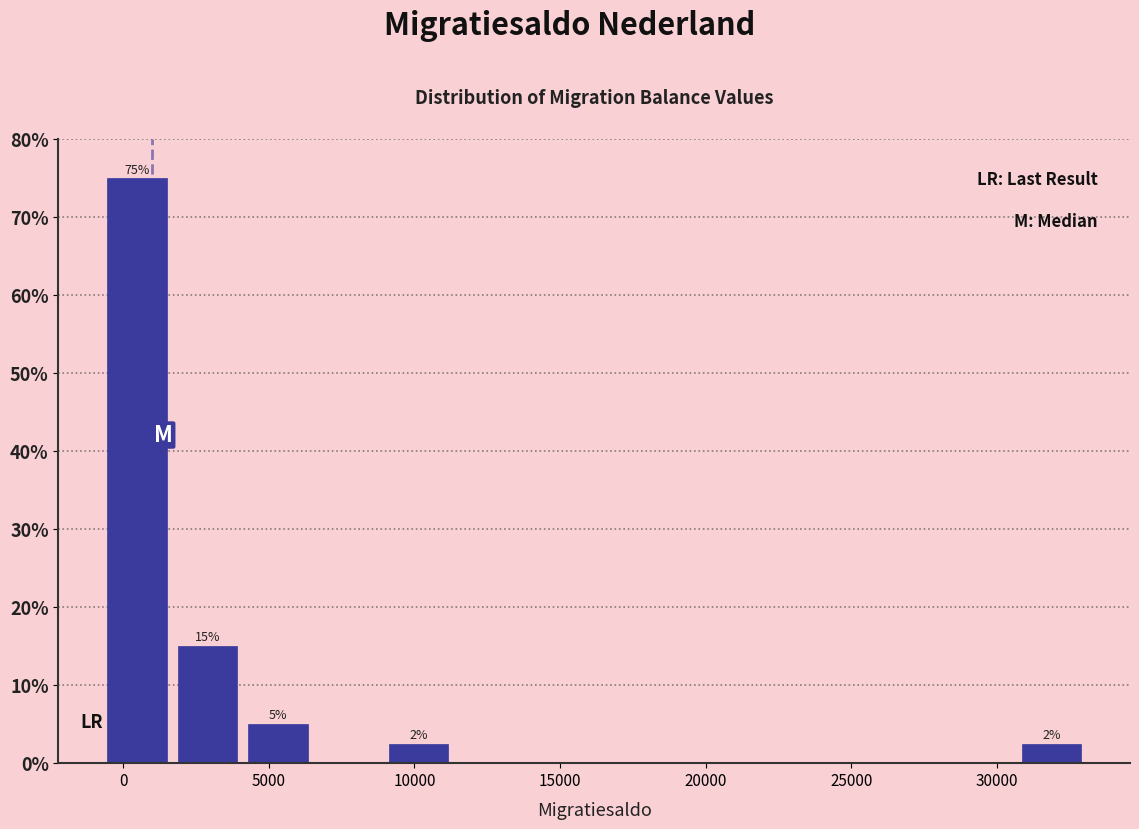

Over which range of the x-axis is the bar tallest?

-500 to 1500